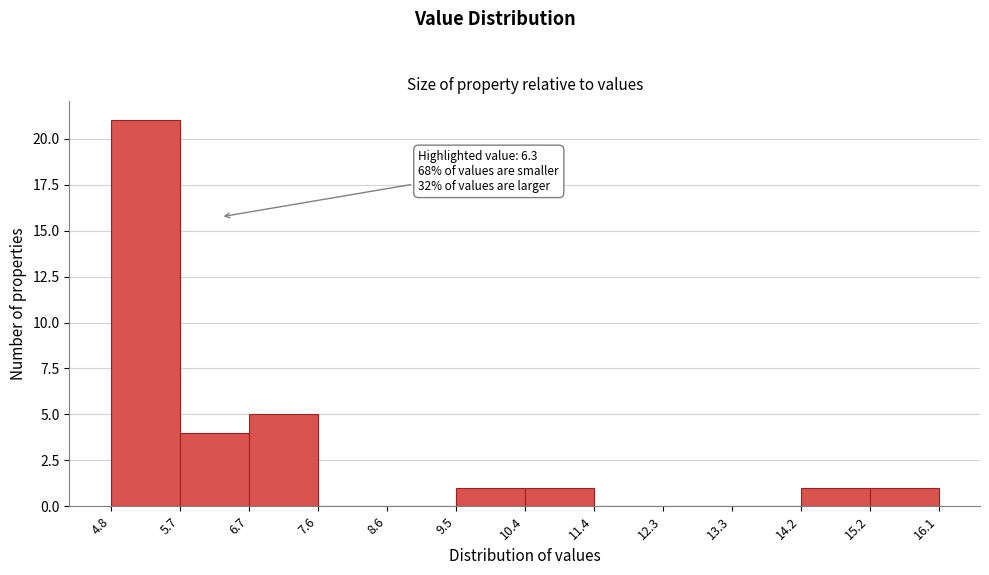

Which range on the x-axis has the tallest bar?

4.8 to 5.7